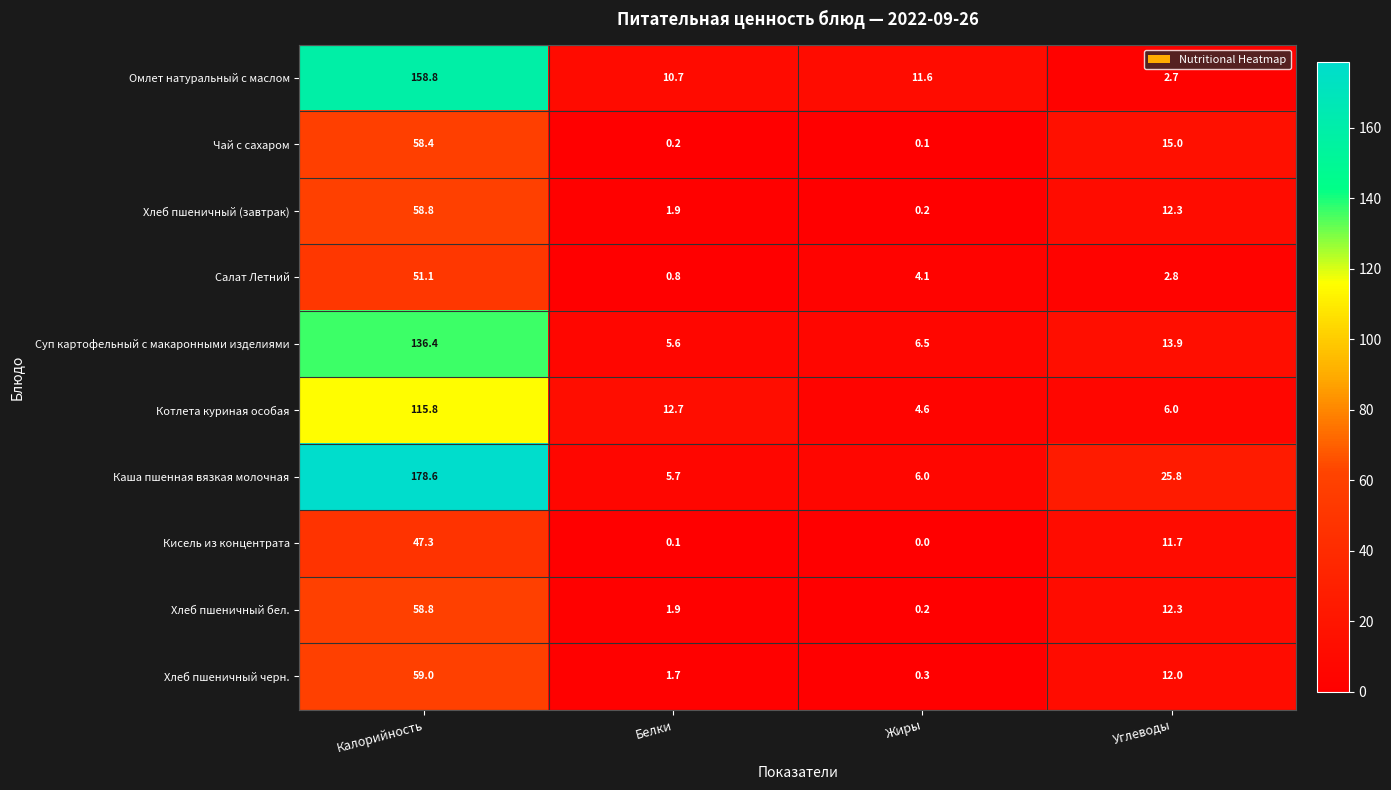

Which series has the largest total across all categories?

Каша пшенная вязкая молочная